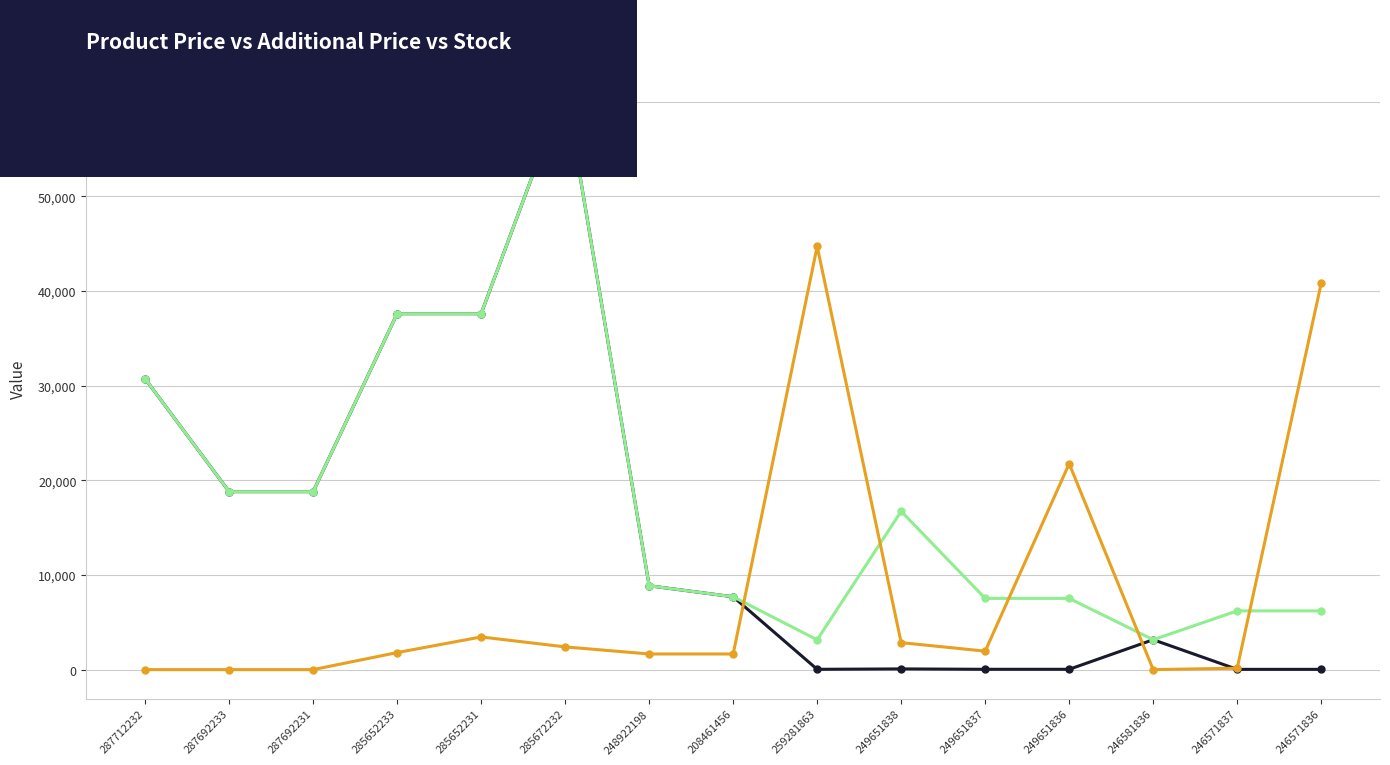

True or false: Залишок (×150) has a value of 2850.0 at 249651838.

True